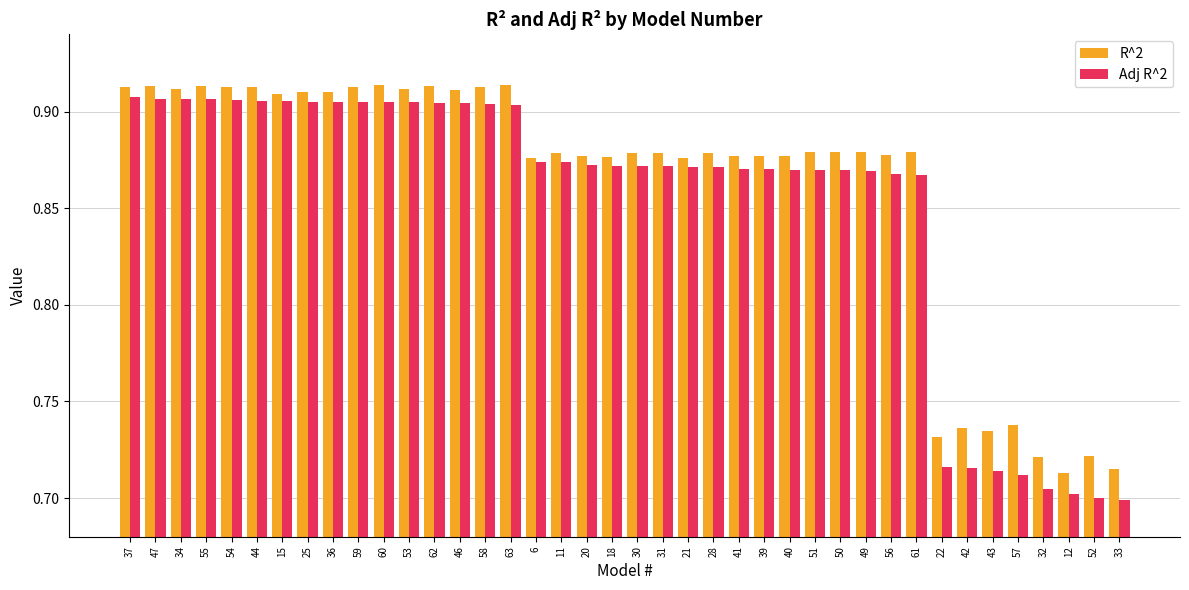

What is the total value across all series at 39?

1.7